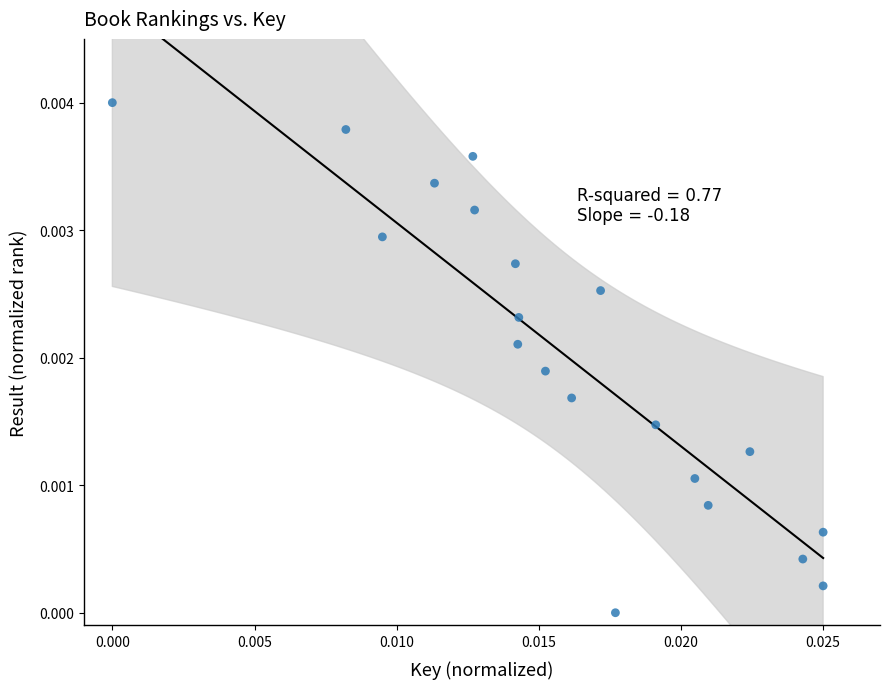

How many points are shown in the scatter plot?

20